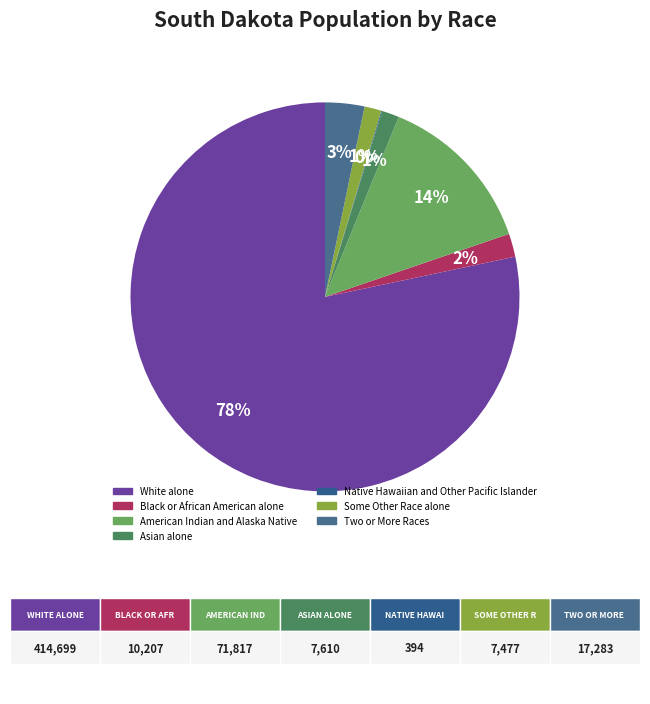

What portion of the pie excludes Black or African American alone?

98.1%